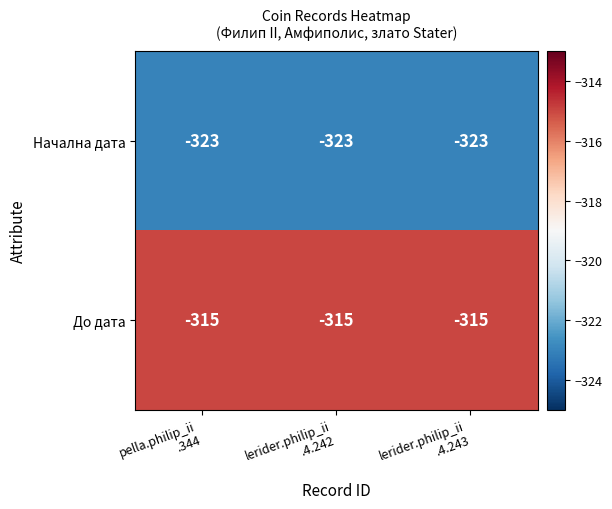

What is the maximum value shown in the chart?

-315